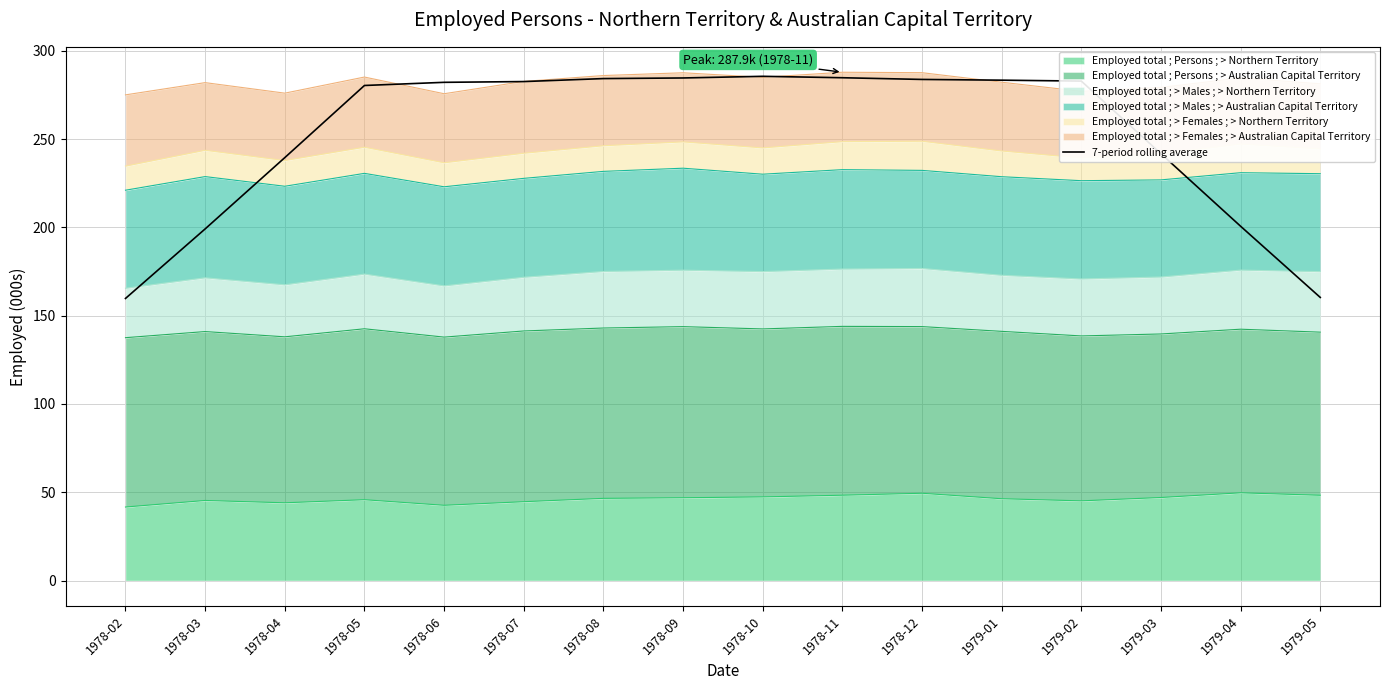

The chart shows a value of 241.8 at 1979-03. True or false?

True